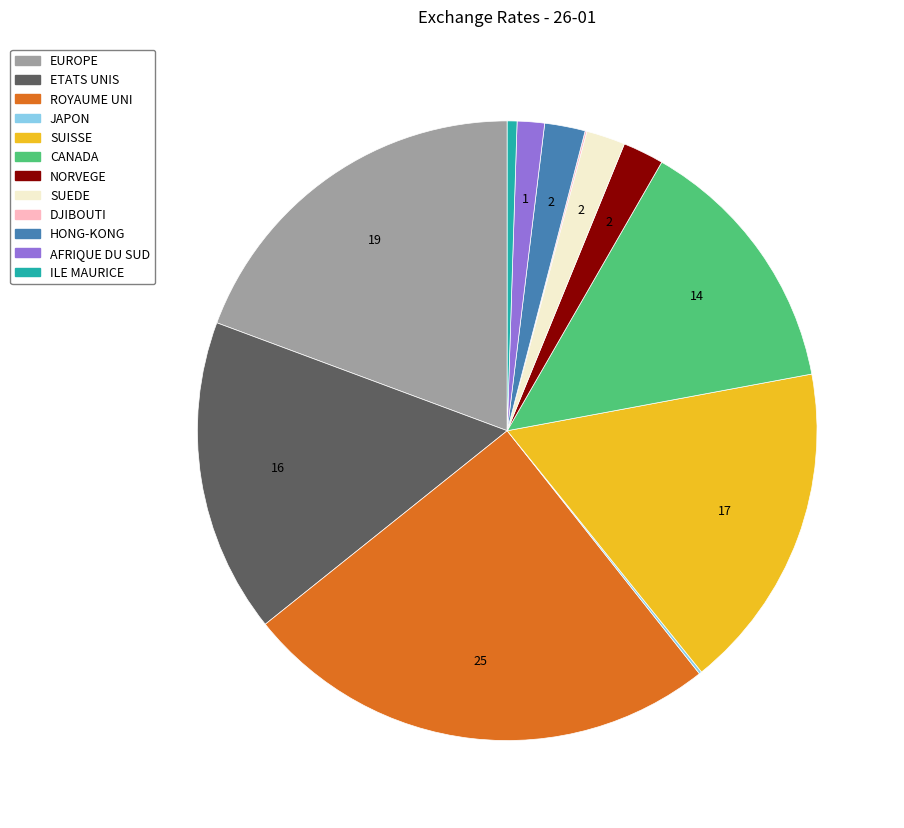

Which has a higher value, ETATS UNIS or HONG-KONG?

ETATS UNIS